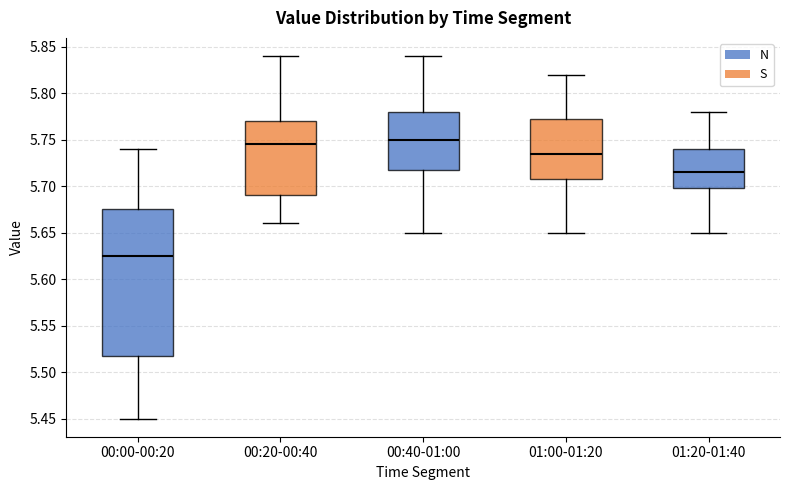

Reading left to right, read every box against the y-axis: the position of its median line, the range the box covers, and the ends of its whiskers. The values are not printed on the chart, so give them approximately, as read against the axis.

00:00-00:20: median 5.625, box 5.520 to 5.675, whiskers 5.450 to 5.740
00:20-00:40: median 5.745, box 5.690 to 5.770, whiskers 5.660 to 5.840
00:40-01:00: median 5.750, box 5.720 to 5.780, whiskers 5.650 to 5.840
01:00-01:20: median 5.735, box 5.710 to 5.775, whiskers 5.650 to 5.820
01:20-01:40: median 5.715, box 5.700 to 5.740, whiskers 5.650 to 5.780